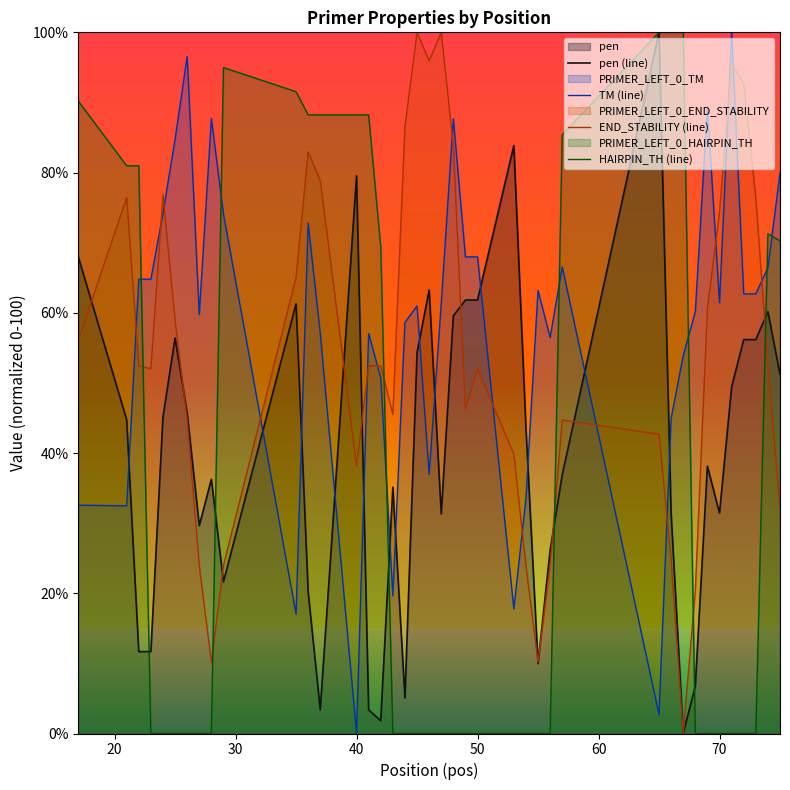

True or false: HAIRPIN_TH (line) has a value of 0.0 at 70.

True